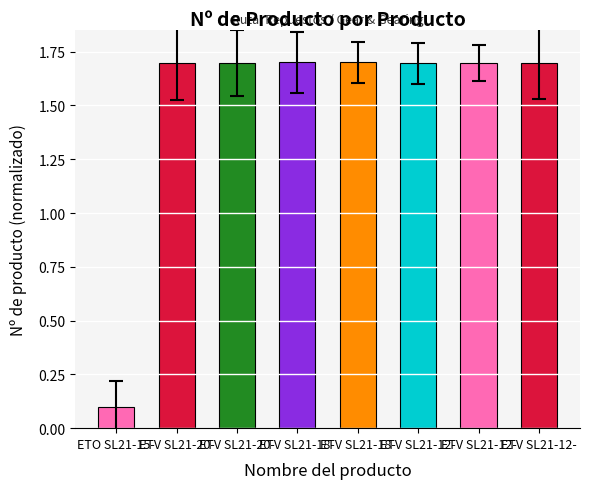

Does the chart contain any negative values?

No